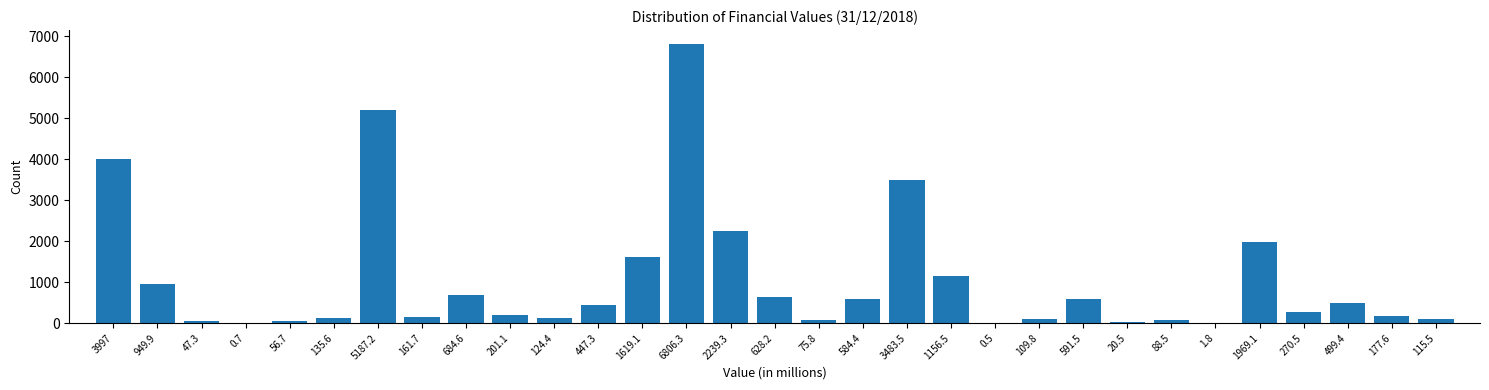

What is the sum of all values?

32431.3